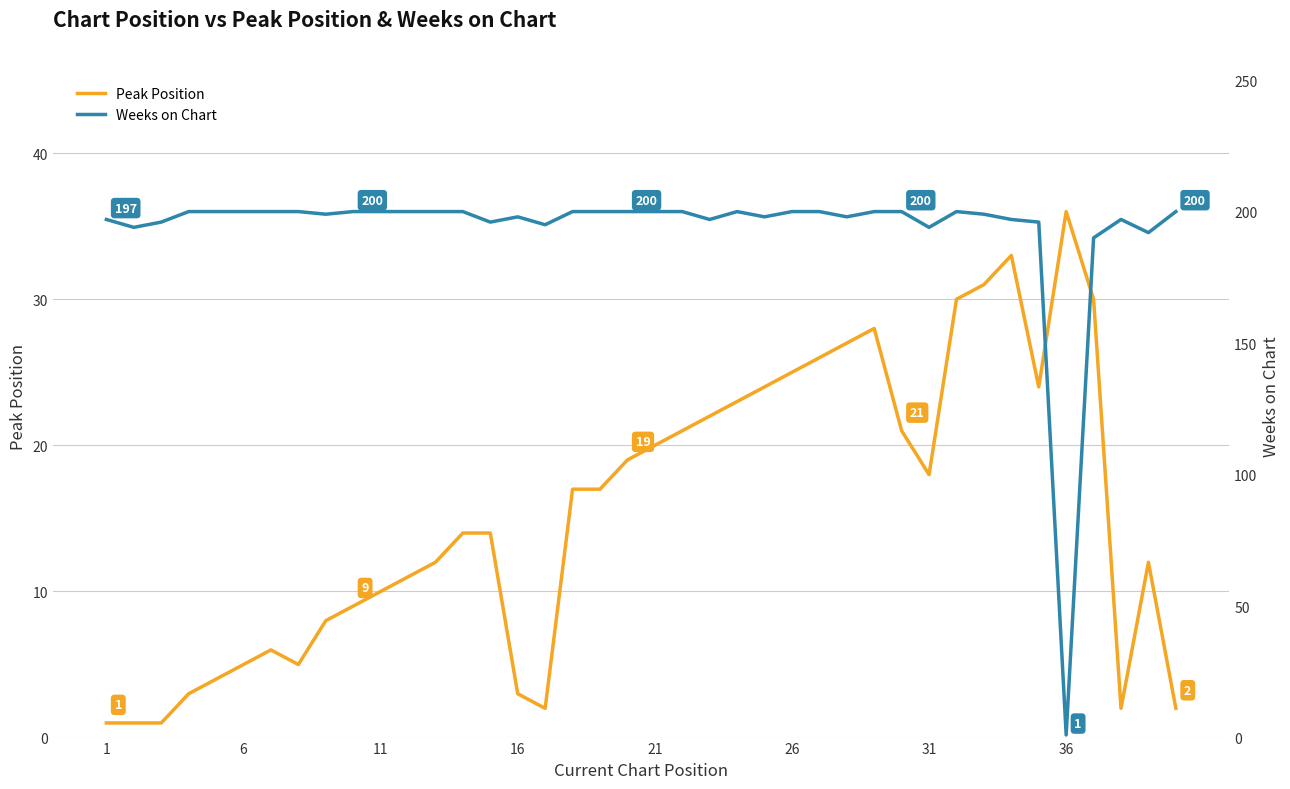

The Peak Position series shows 8 at 6. True or false?

False